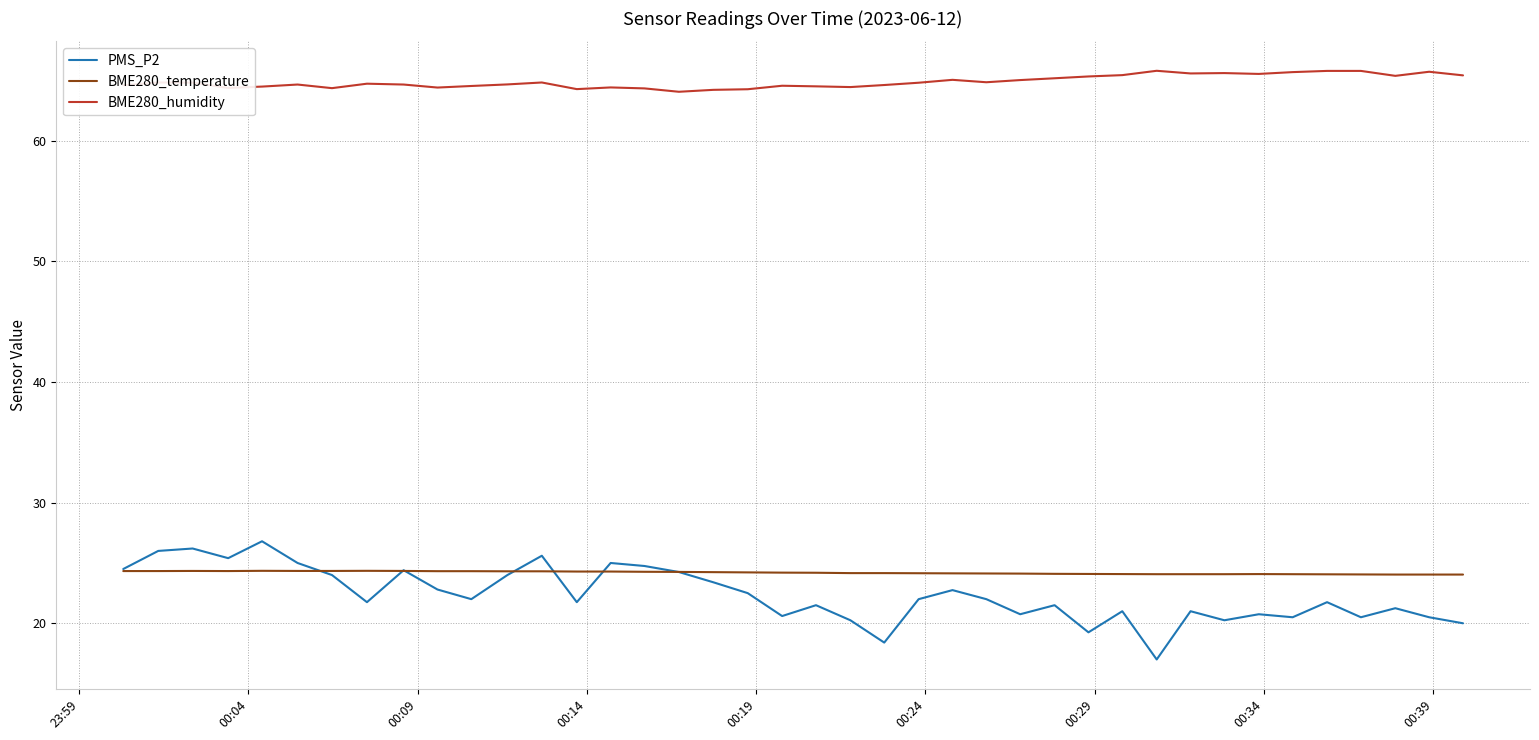

What is the lowest value of the BME280_temperature series?

24.0